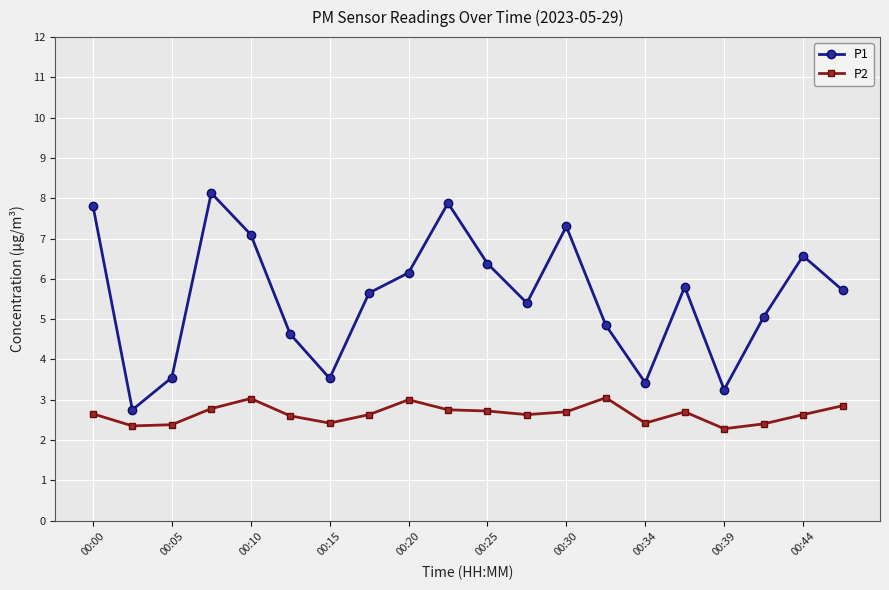

True or false: P2 and P1 cross at least once.

False